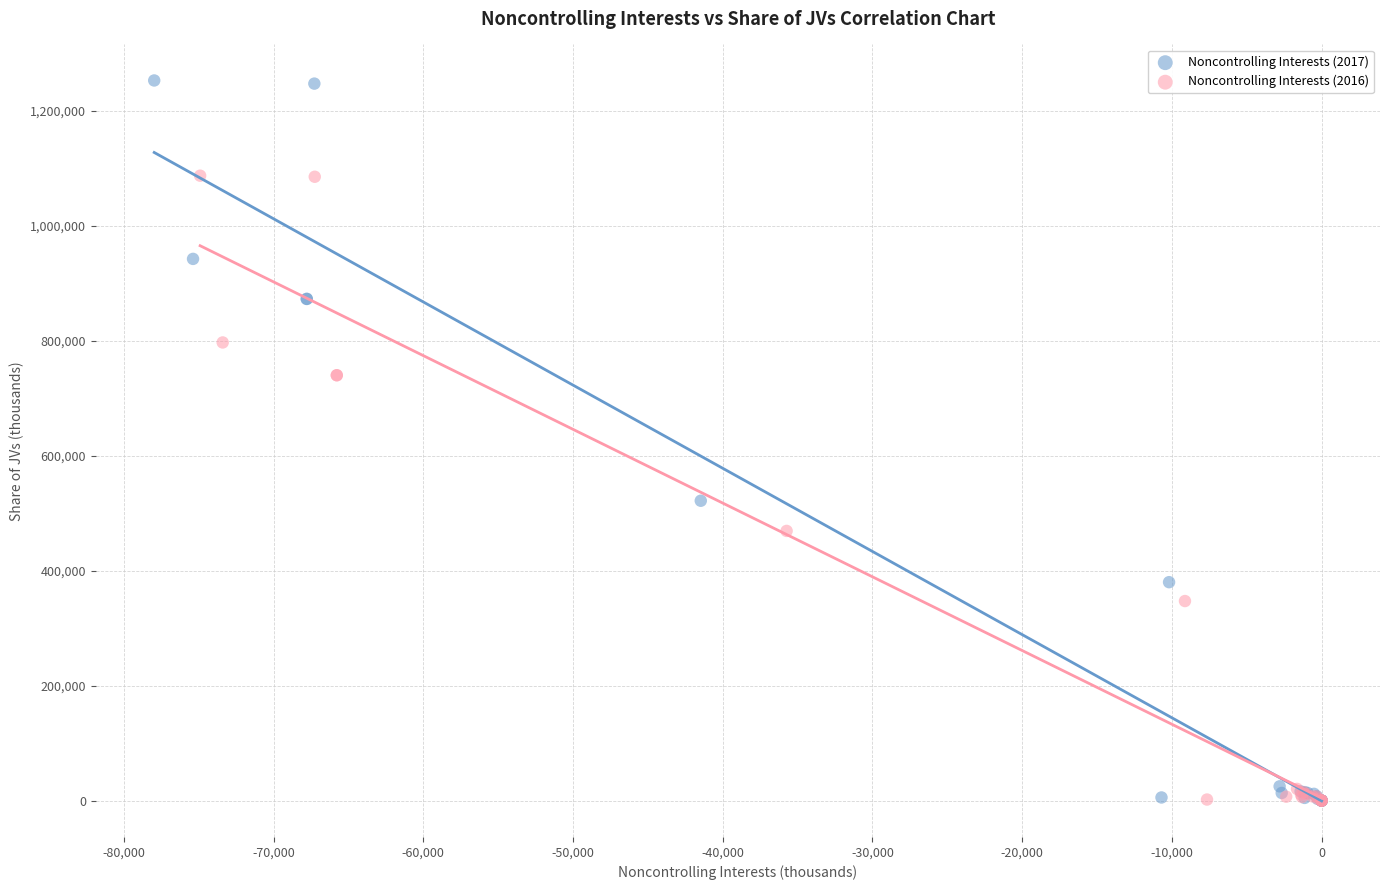

Which series contains the highest Y value?

Noncontrolling Interests (2017)